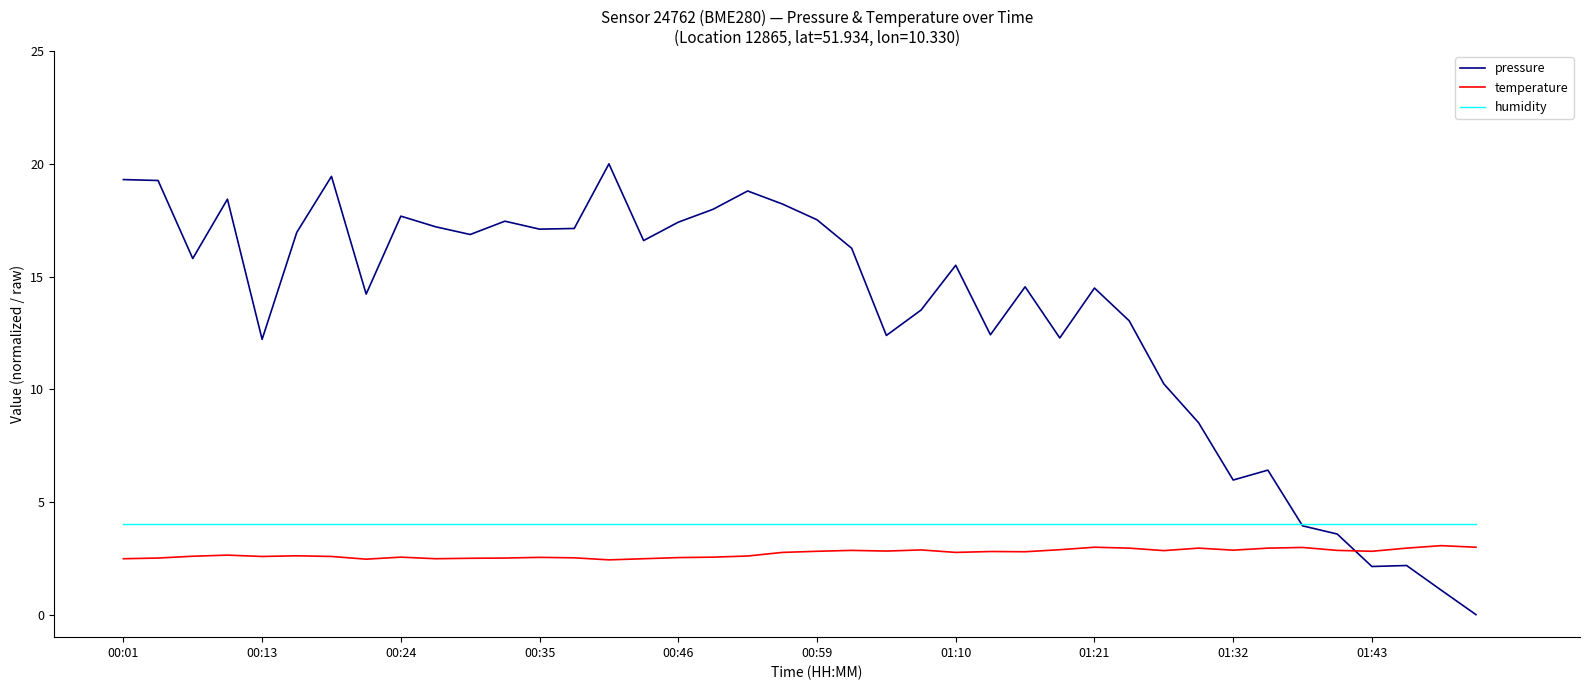

What is the maximum value for temperature?

3.1